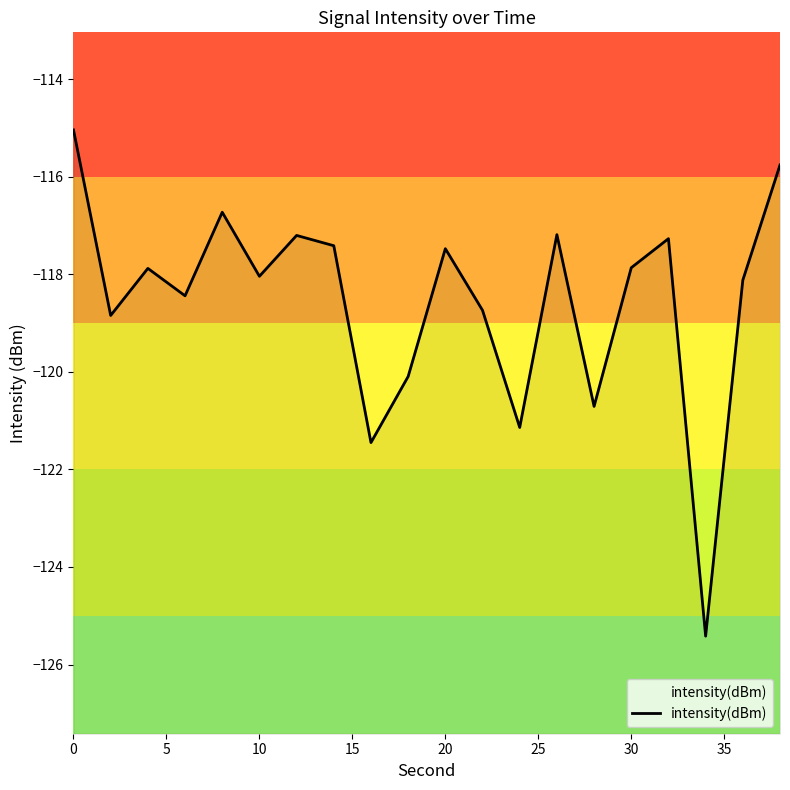

Is this an area chart (filled region under the line)?

No